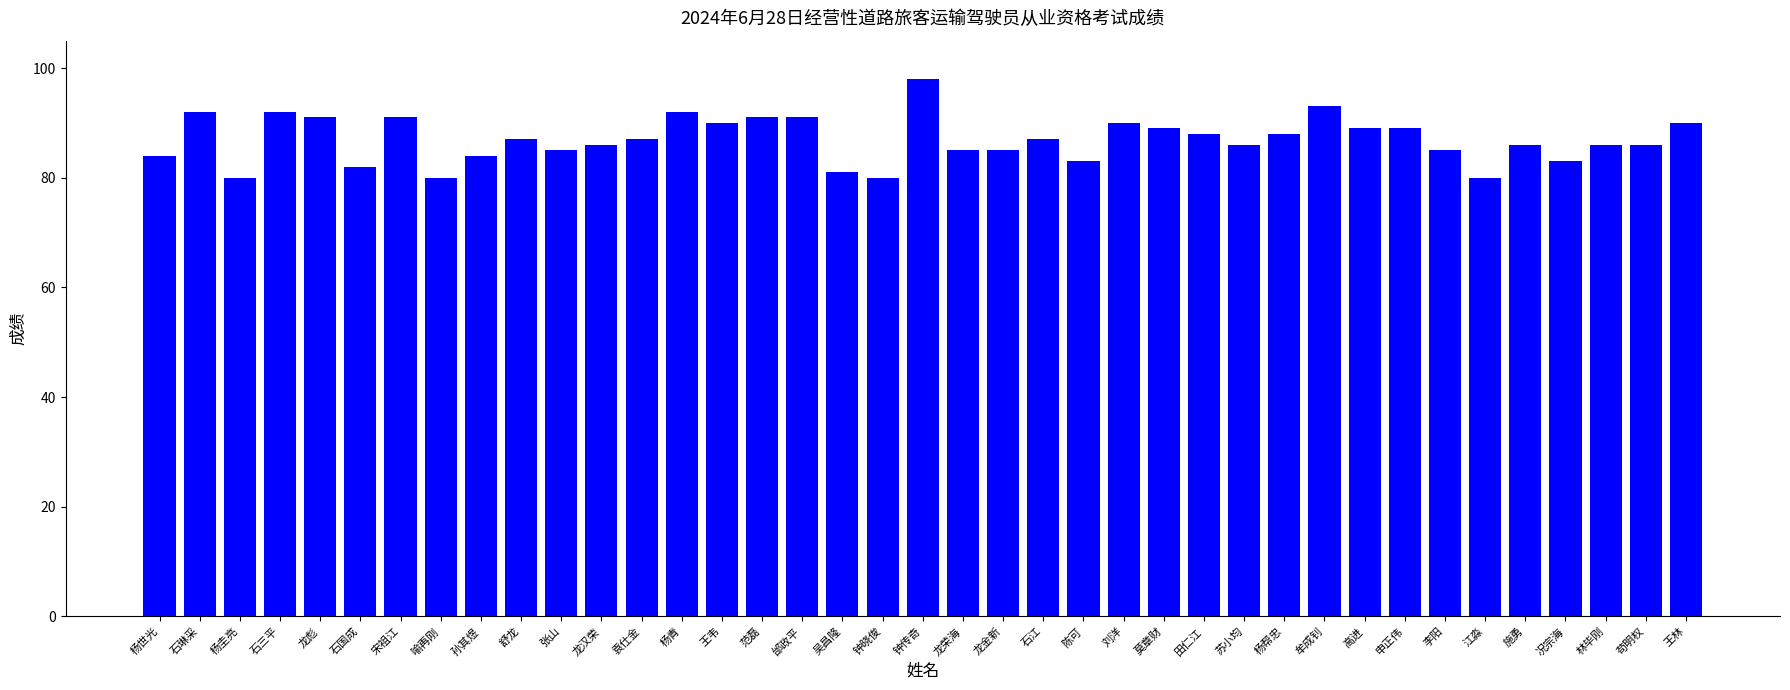

Does the chart contain stacked bars?

No